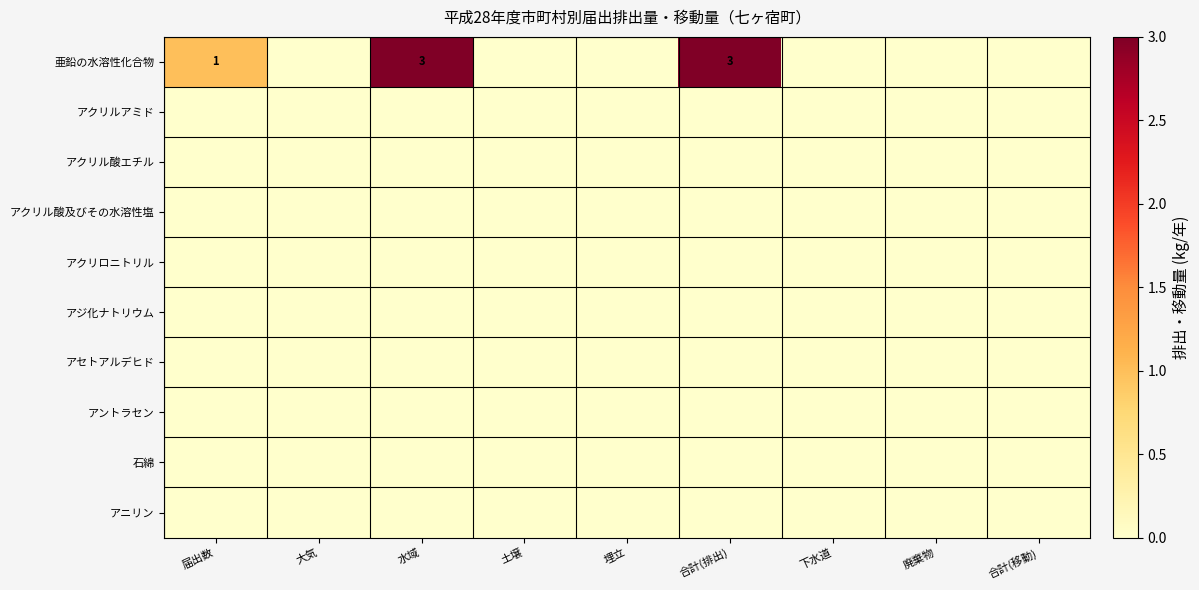

Is the value of 石綿 at 埋立 greater than the value of アントラセン at 合計(排出)?

No